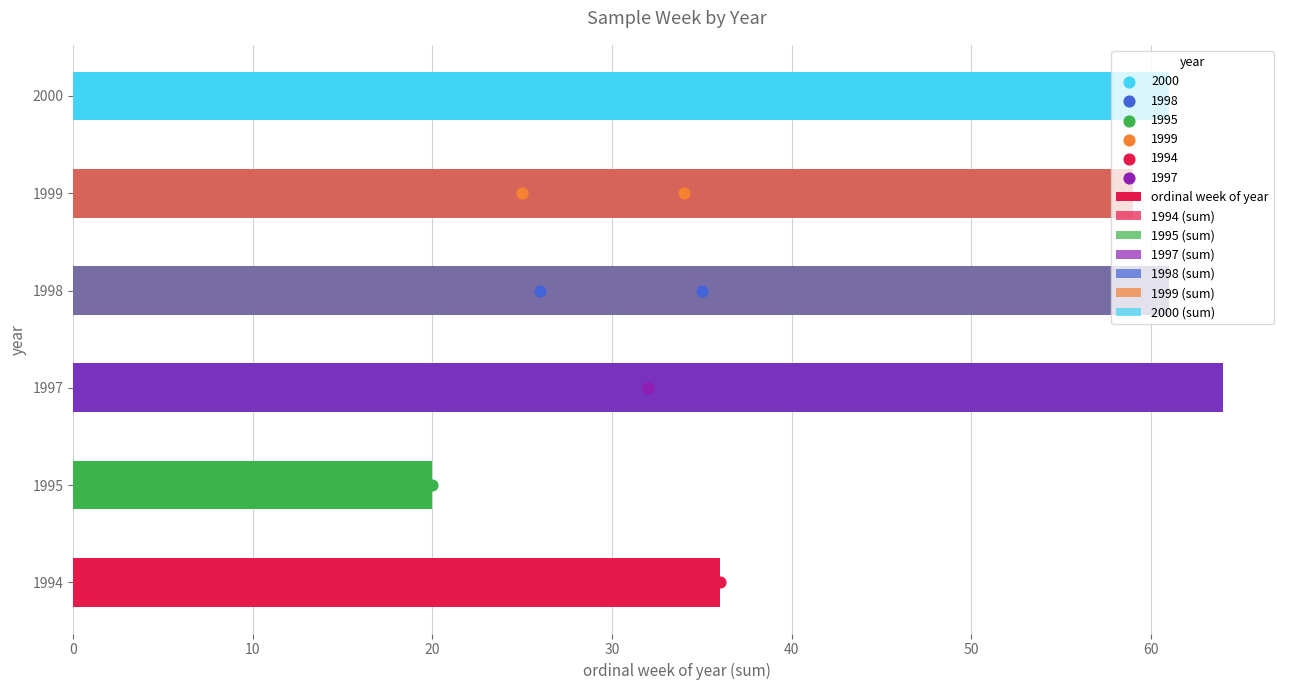

What is the change in value from 0 to 20?

+28